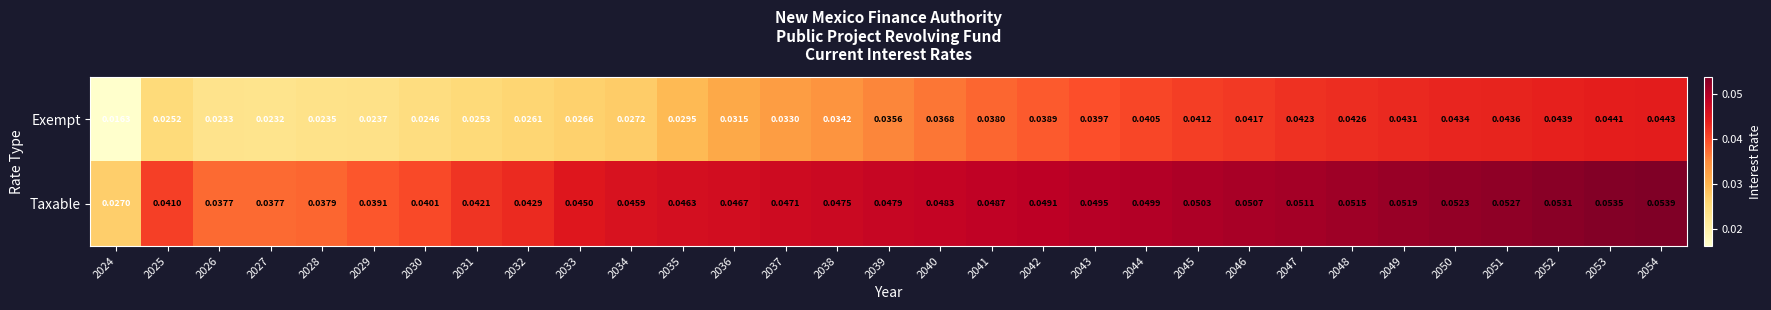

At 2044, list the series in order from smallest to largest.

Exempt, Taxable